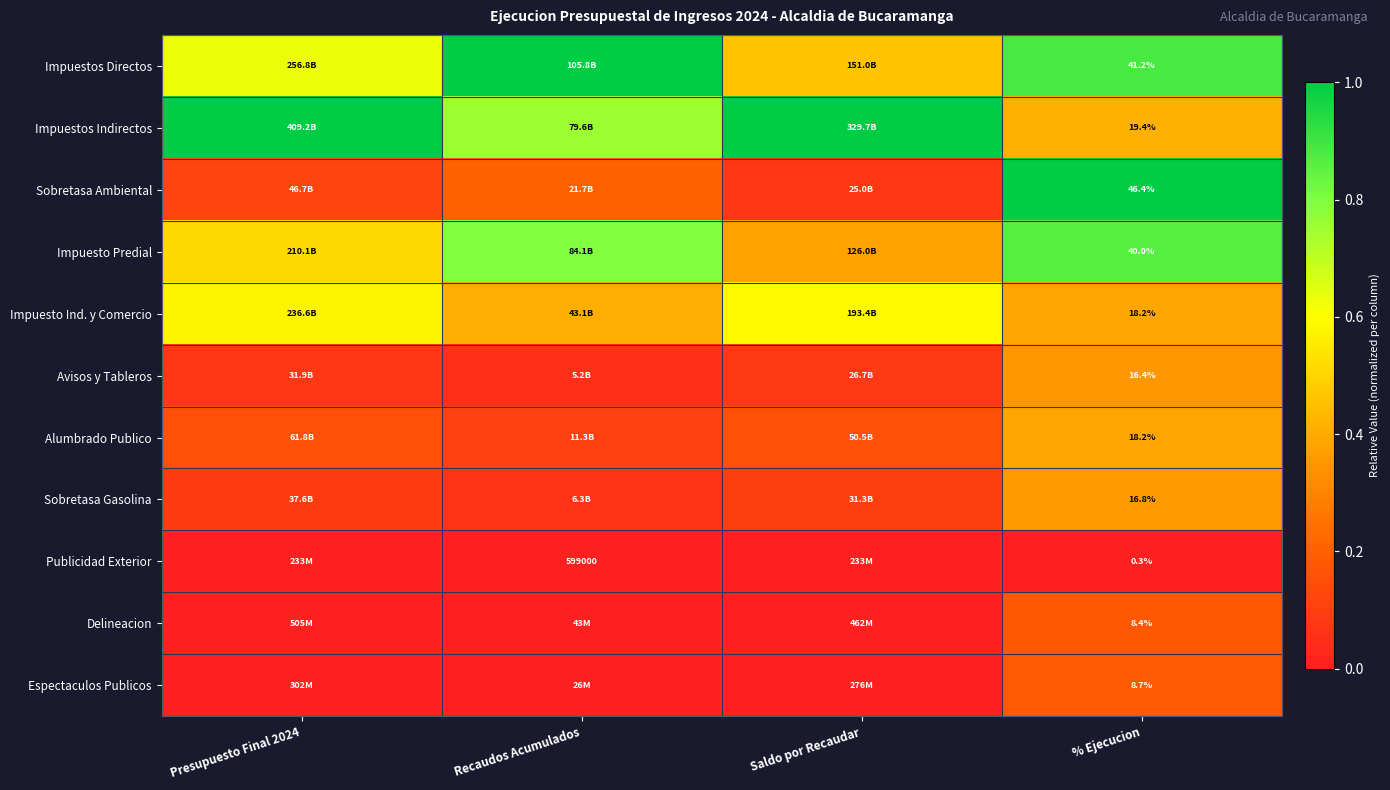

True or false: Espectaculos Publicos has a value of 0.1 at % Ejecucion.

False